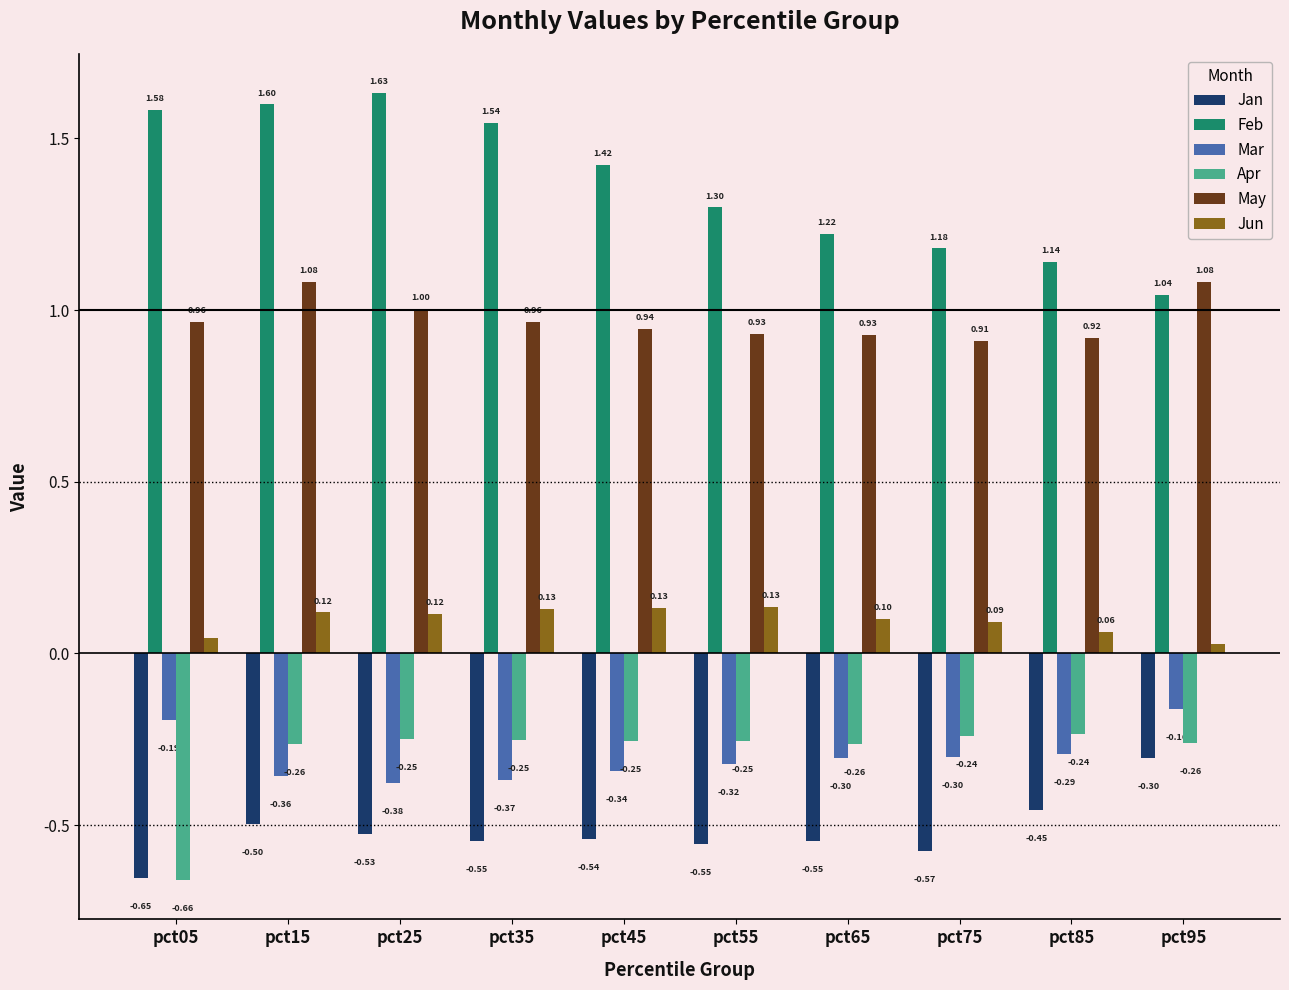

Between pct15 and pct35, which series saw the biggest shift?

May